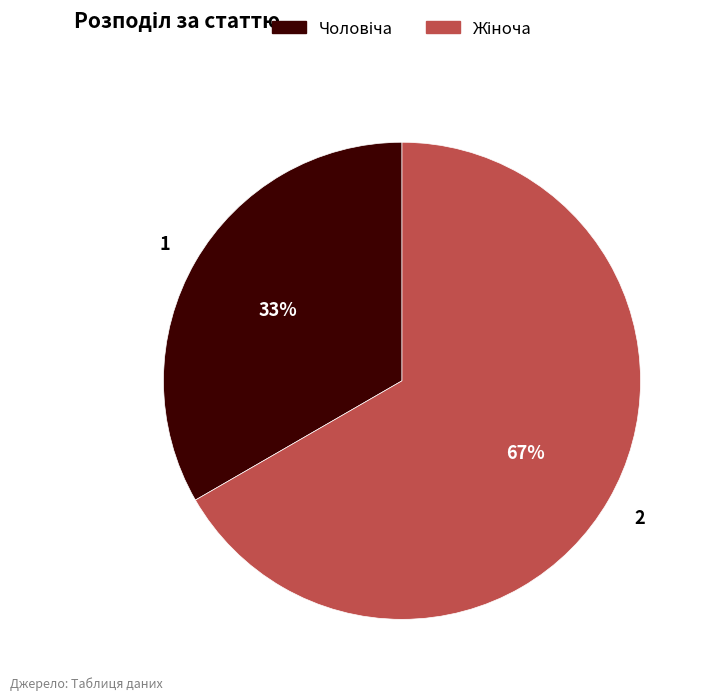

Is there any slice that represents more than half of the pie?

Yes